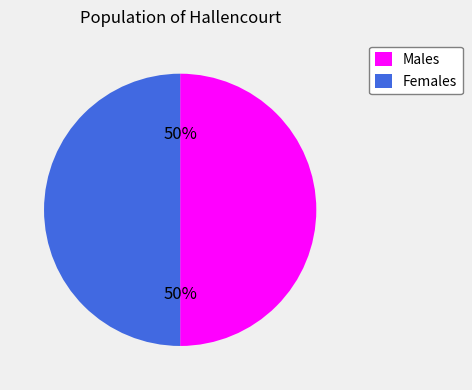

Do Females and Males together represent more than half of the pie?

Yes